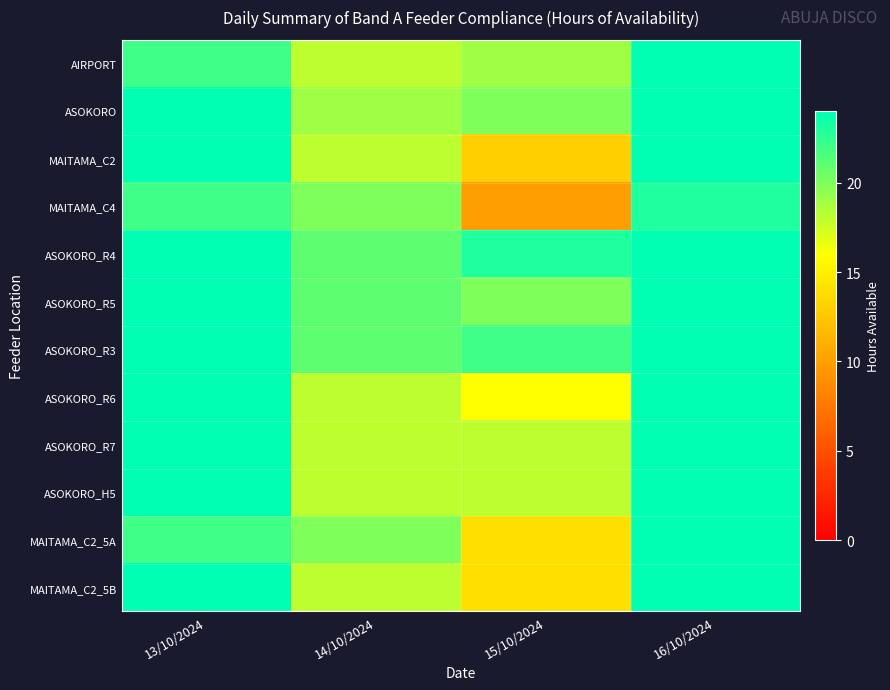

Reading left to right, what are all the values shown in this chart?

AIRPORT: 13/10/2024=22	14/10/2024=18	15/10/2024=19	16/10/2024=24
ASOKORO: 13/10/2024=24	14/10/2024=19	15/10/2024=20	16/10/2024=24
MAITAMA_C2: 13/10/2024=24	14/10/2024=18	15/10/2024=13	16/10/2024=24
MAITAMA_C4: 13/10/2024=22	14/10/2024=20	15/10/2024=10	16/10/2024=23
ASOKORO_R4: 13/10/2024=24	14/10/2024=21	15/10/2024=23	16/10/2024=24
ASOKORO_R5: 13/10/2024=24	14/10/2024=21	15/10/2024=20	16/10/2024=24
ASOKORO_R3: 13/10/2024=24	14/10/2024=21	15/10/2024=22	16/10/2024=24
ASOKORO_R6: 13/10/2024=24	14/10/2024=18	15/10/2024=16	16/10/2024=24
ASOKORO_R7: 13/10/2024=24	14/10/2024=18	15/10/2024=18	16/10/2024=24
ASOKORO_H5: 13/10/2024=24	14/10/2024=18	15/10/2024=18	16/10/2024=24
MAITAMA_C2_5A: 13/10/2024=22	14/10/2024=20	15/10/2024=14	16/10/2024=24
MAITAMA_C2_5B: 13/10/2024=24	14/10/2024=18	15/10/2024=14	16/10/2024=24